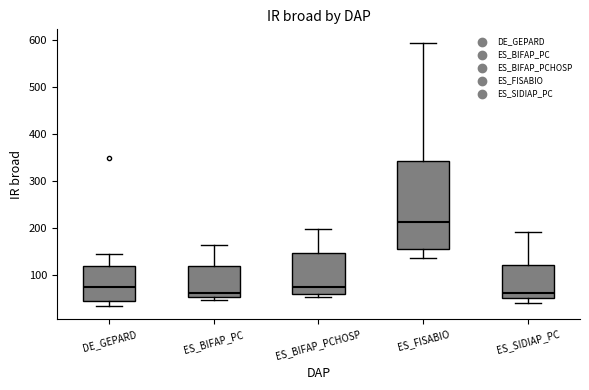

Comparing the boxes themselves (not the whiskers), which one is the tallest?

ES_FISABIO